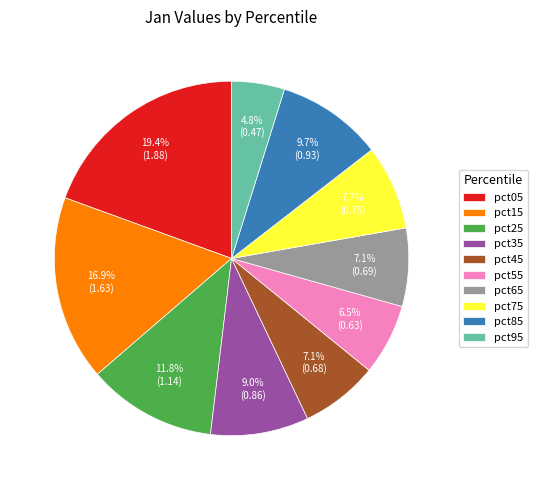

To the nearest percent, what portion does pct35 represent?

9%